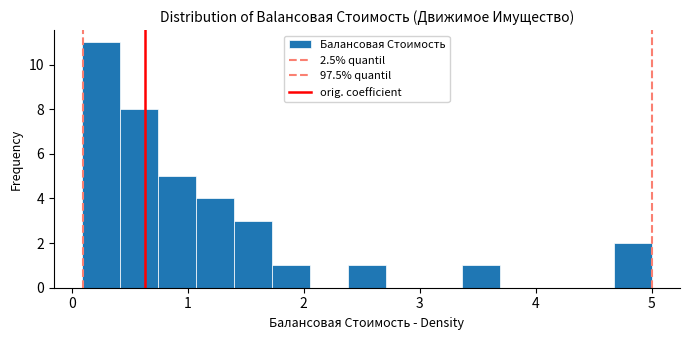

Around what value on the x-axis is the tallest bar? Give the approximate position of its centre, as read against the axis.

0.3